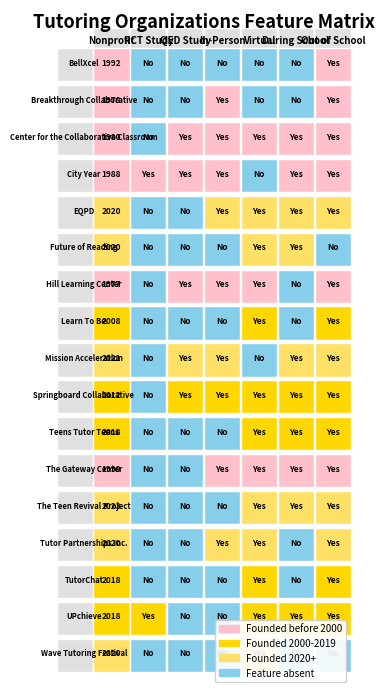

Between 9 and 5, which is larger?

5